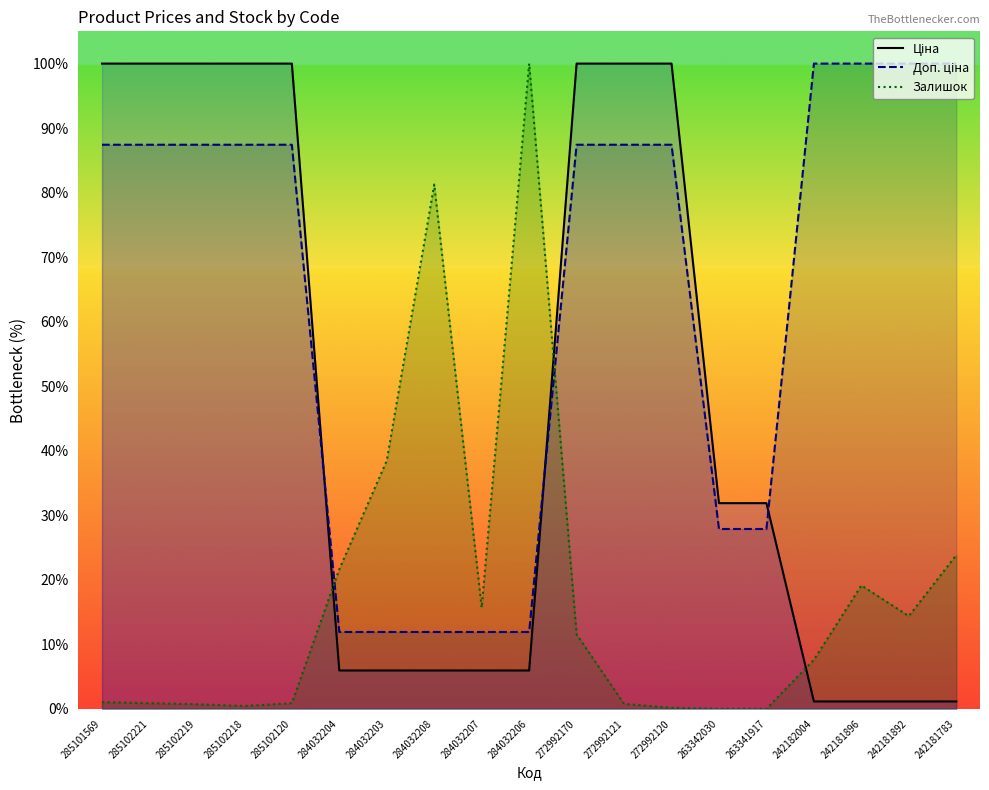

What is the total value across all series at 284032208?

99.1